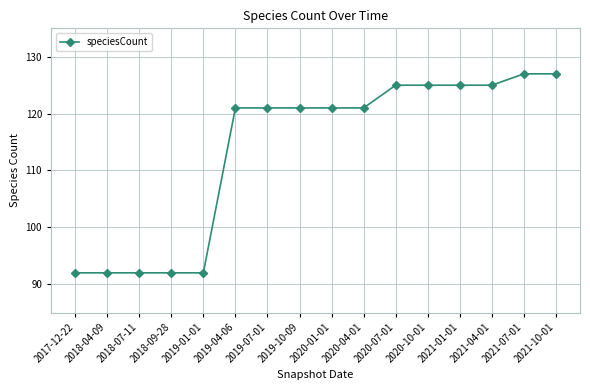

What is the average value?

114